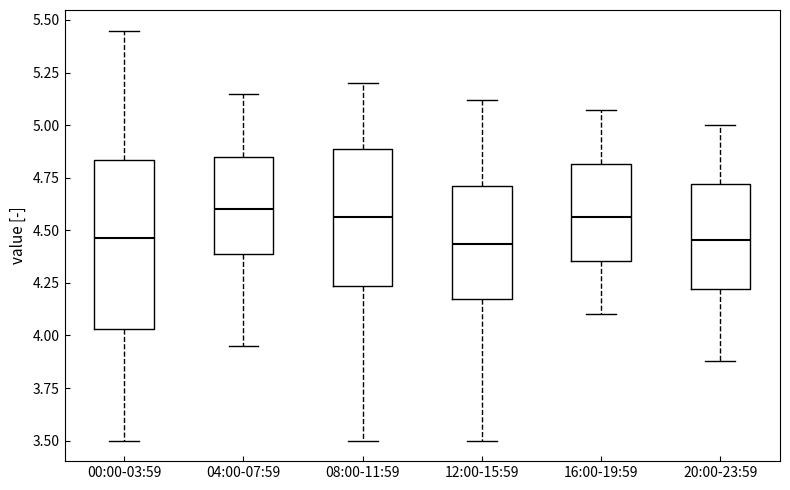

Reading left to right, transcribe this box plot: for each box, give where its median line is, the range the box spans, and where its two whiskers end, as read against the y-axis. The values are not printed on the chart, so give them approximately, as read against the axis.

00:00-03:59: median 4.45, box 4.05 to 4.85, whiskers 3.50 to 5.45
04:00-07:59: median 4.60, box 4.40 to 4.85, whiskers 3.95 to 5.15
08:00-11:59: median 4.55, box 4.25 to 4.90, whiskers 3.50 to 5.20
12:00-15:59: median 4.45, box 4.15 to 4.70, whiskers 3.50 to 5.10
16:00-19:59: median 4.55, box 4.35 to 4.80, whiskers 4.10 to 5.05
20:00-23:59: median 4.45, box 4.20 to 4.70, whiskers 3.90 to 5.00